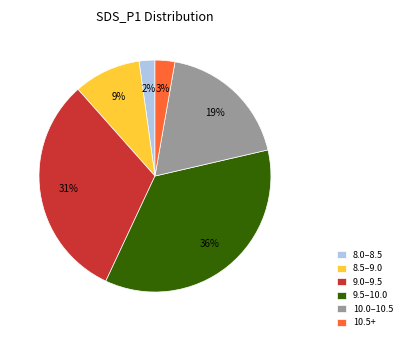

To the nearest percent, what portion does 8.5–9.0 represent?

9%